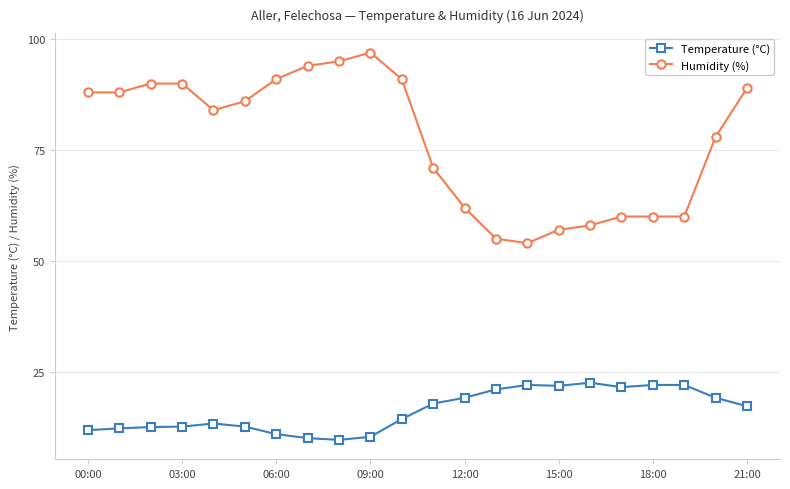

What is the difference between the maximum and minimum values in the Humidity (%) series?

43.0